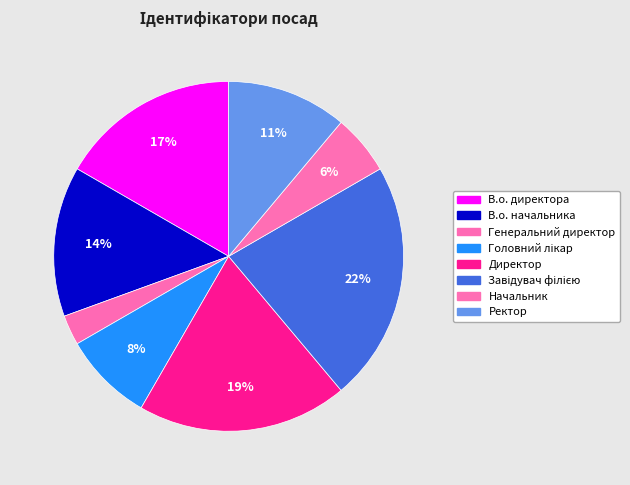

To the nearest percent, what percentage of the pie is В.о. директора?

17%